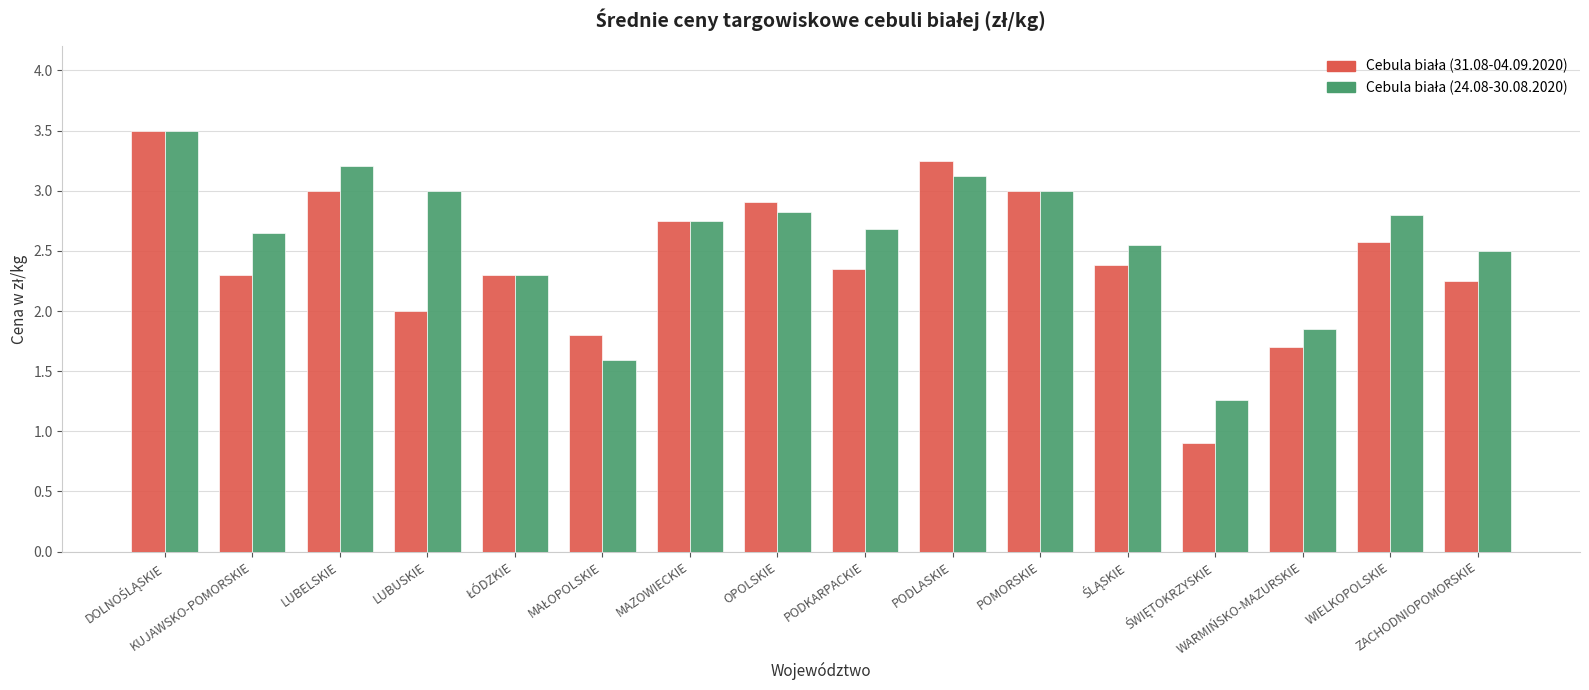

What is the greatest value displayed?

3.5